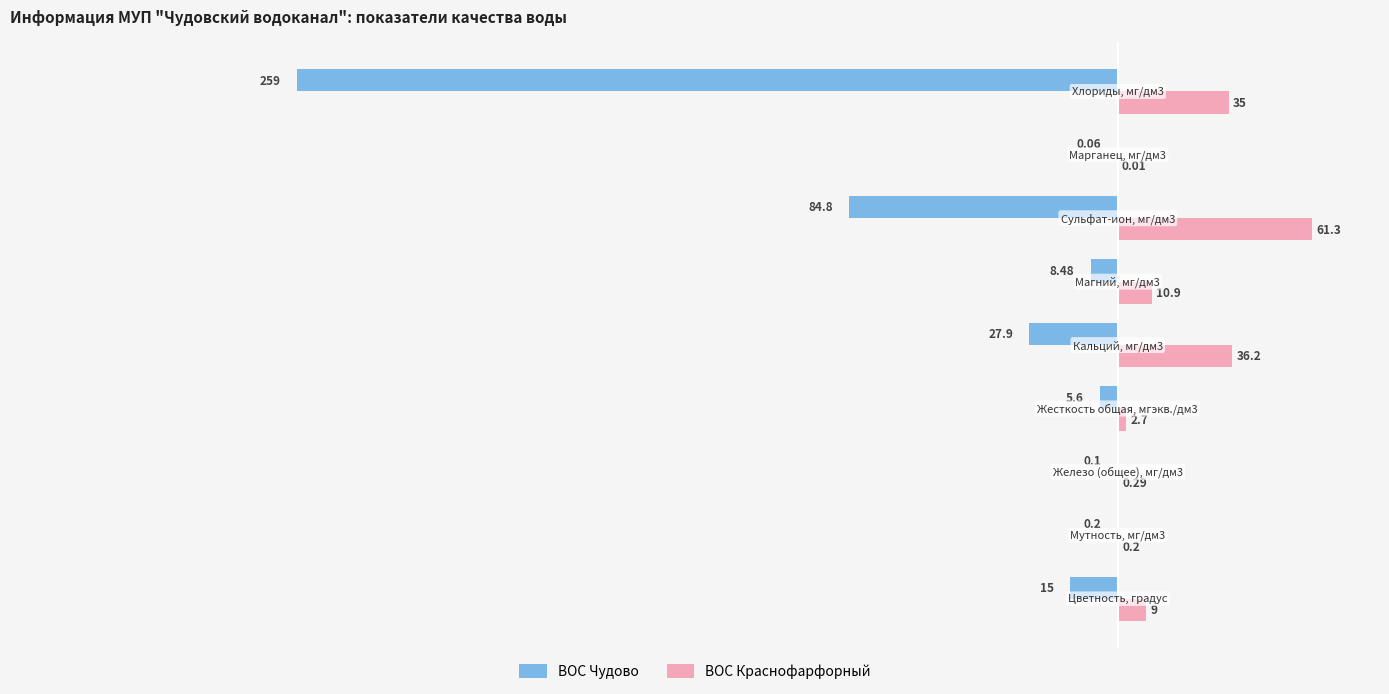

Reading right to left, transcribe all the data shown in this chart.

ВОС Чудово: 50=-259.0	0=-0.1	−50=-84.8	−100=-8.5	−150=-27.9	−200=-5.6	−250=-0.1	−300=-0.2	−350=-15.0
ВОС Краснофарфорный: 50=35.0	0=0.0	−50=61.3	−100=10.9	−150=36.2	−200=2.7	−250=0.3	−300=0.2	−350=9.0